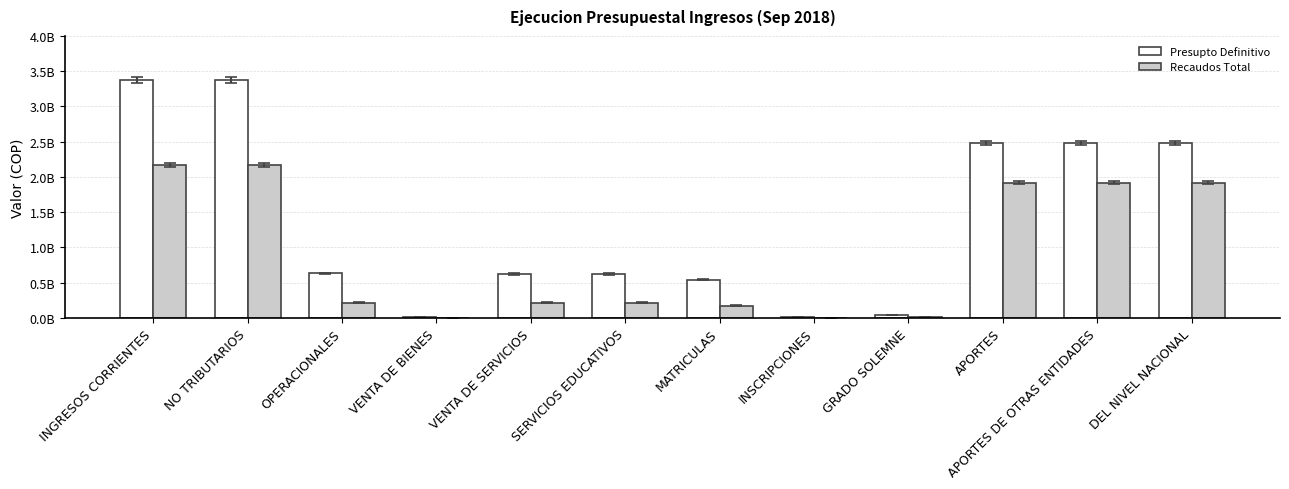

What position from the left is DEL NIVEL NACIONAL?

12